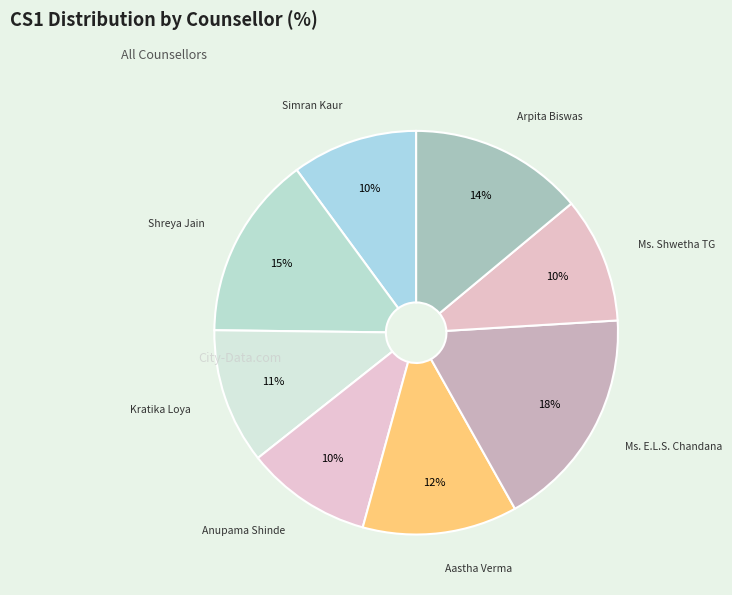

Which has a higher value, Kratika Loya or Simran Kaur?

Kratika Loya